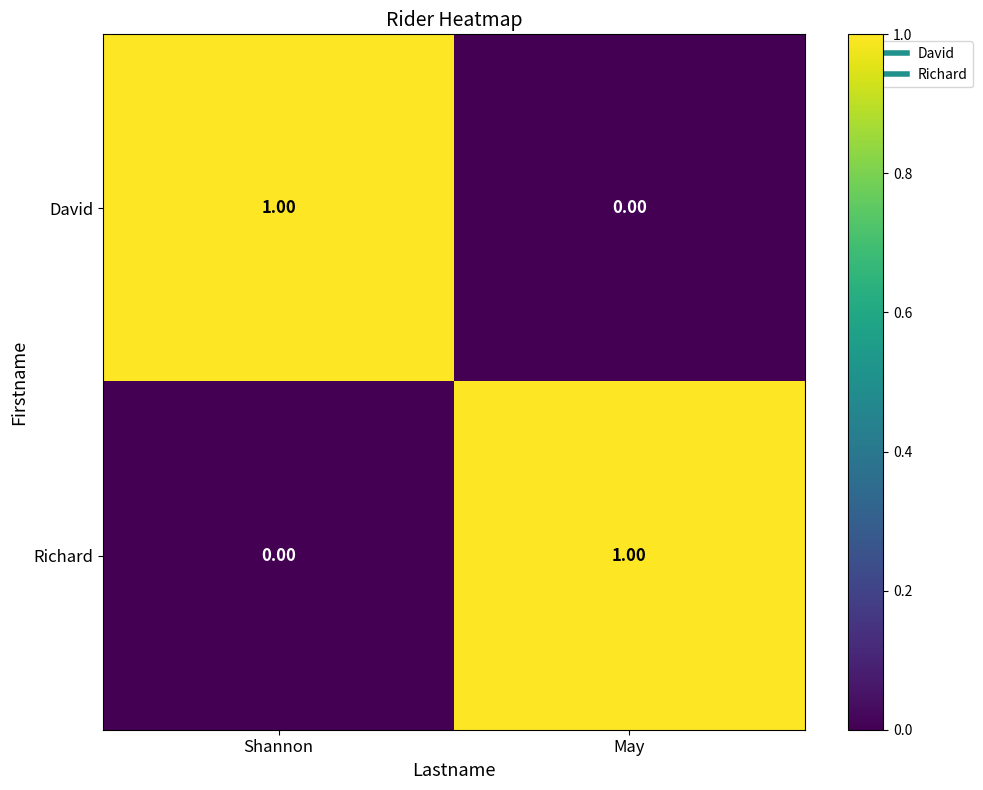

Is the value of David at Shannon greater than the value of Richard at Shannon?

Yes